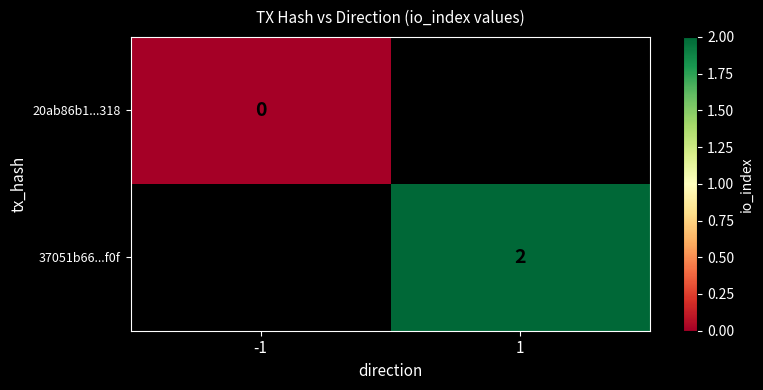

How many distinct data groups are displayed?

2